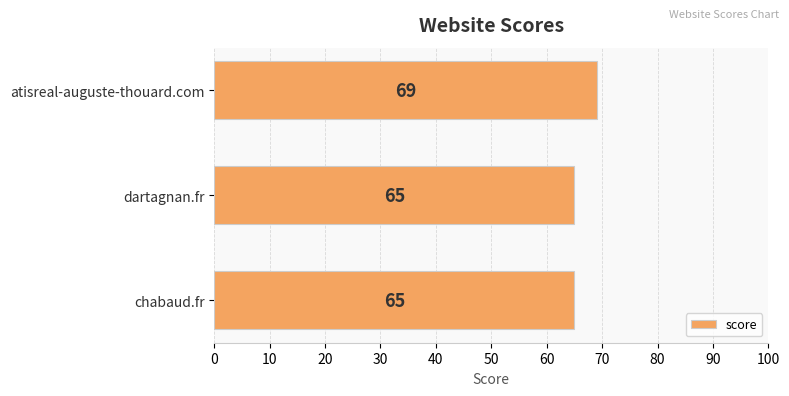

What is the sum of the values at atisreal-auguste-thouard.com and chabaud.fr?

134